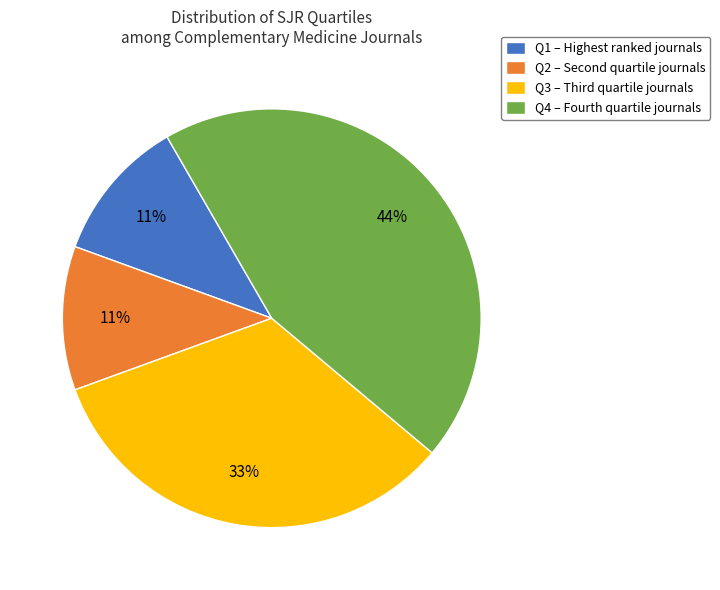

The Q4 – Fourth quartile journals slice represents 44% of the pie. True or false?

True